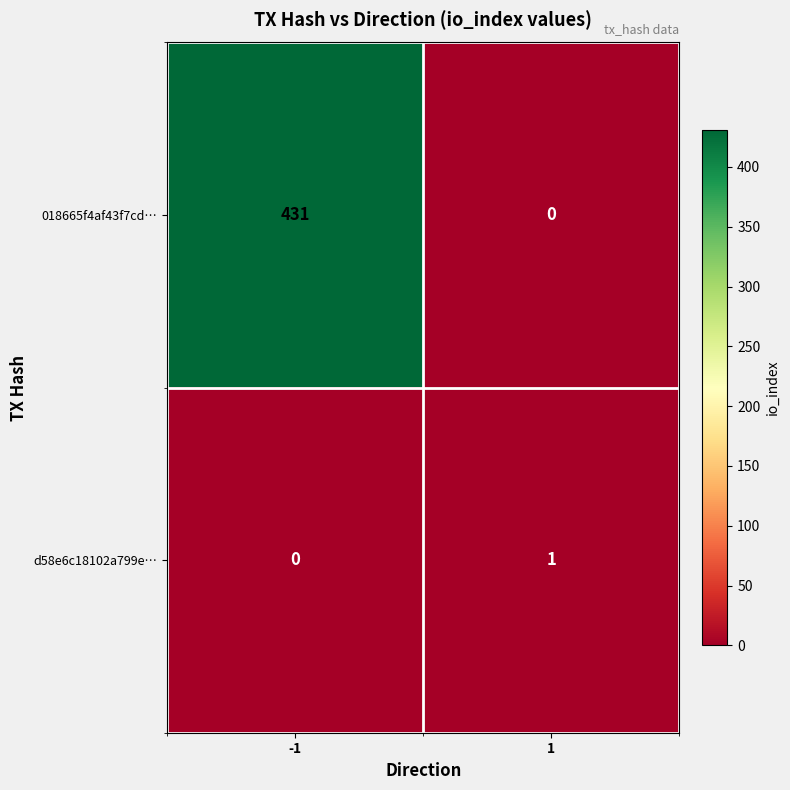

What is the spread (max minus min) of values at 1?

1